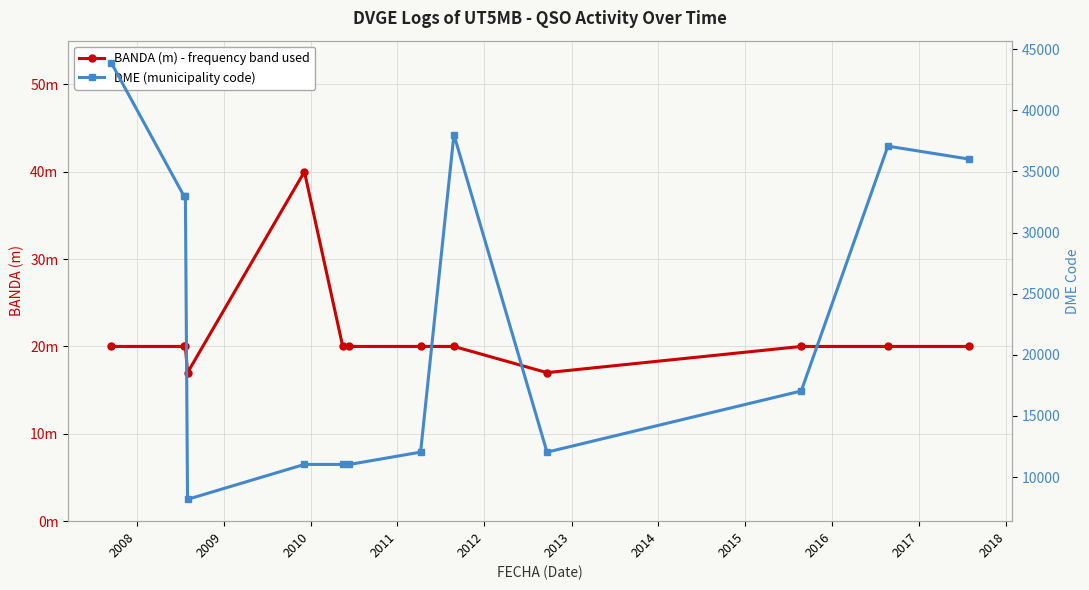

What is the average value of the DME (municipality code) series?

23340